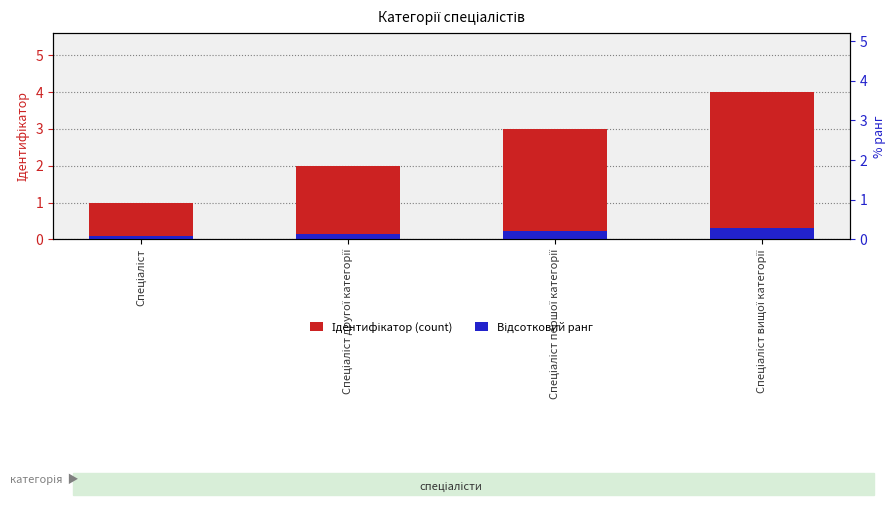

Rank the series at Спеціаліст першої категорії from highest to lowest value.

Ідентифікатор (count), Відсотковий ранг